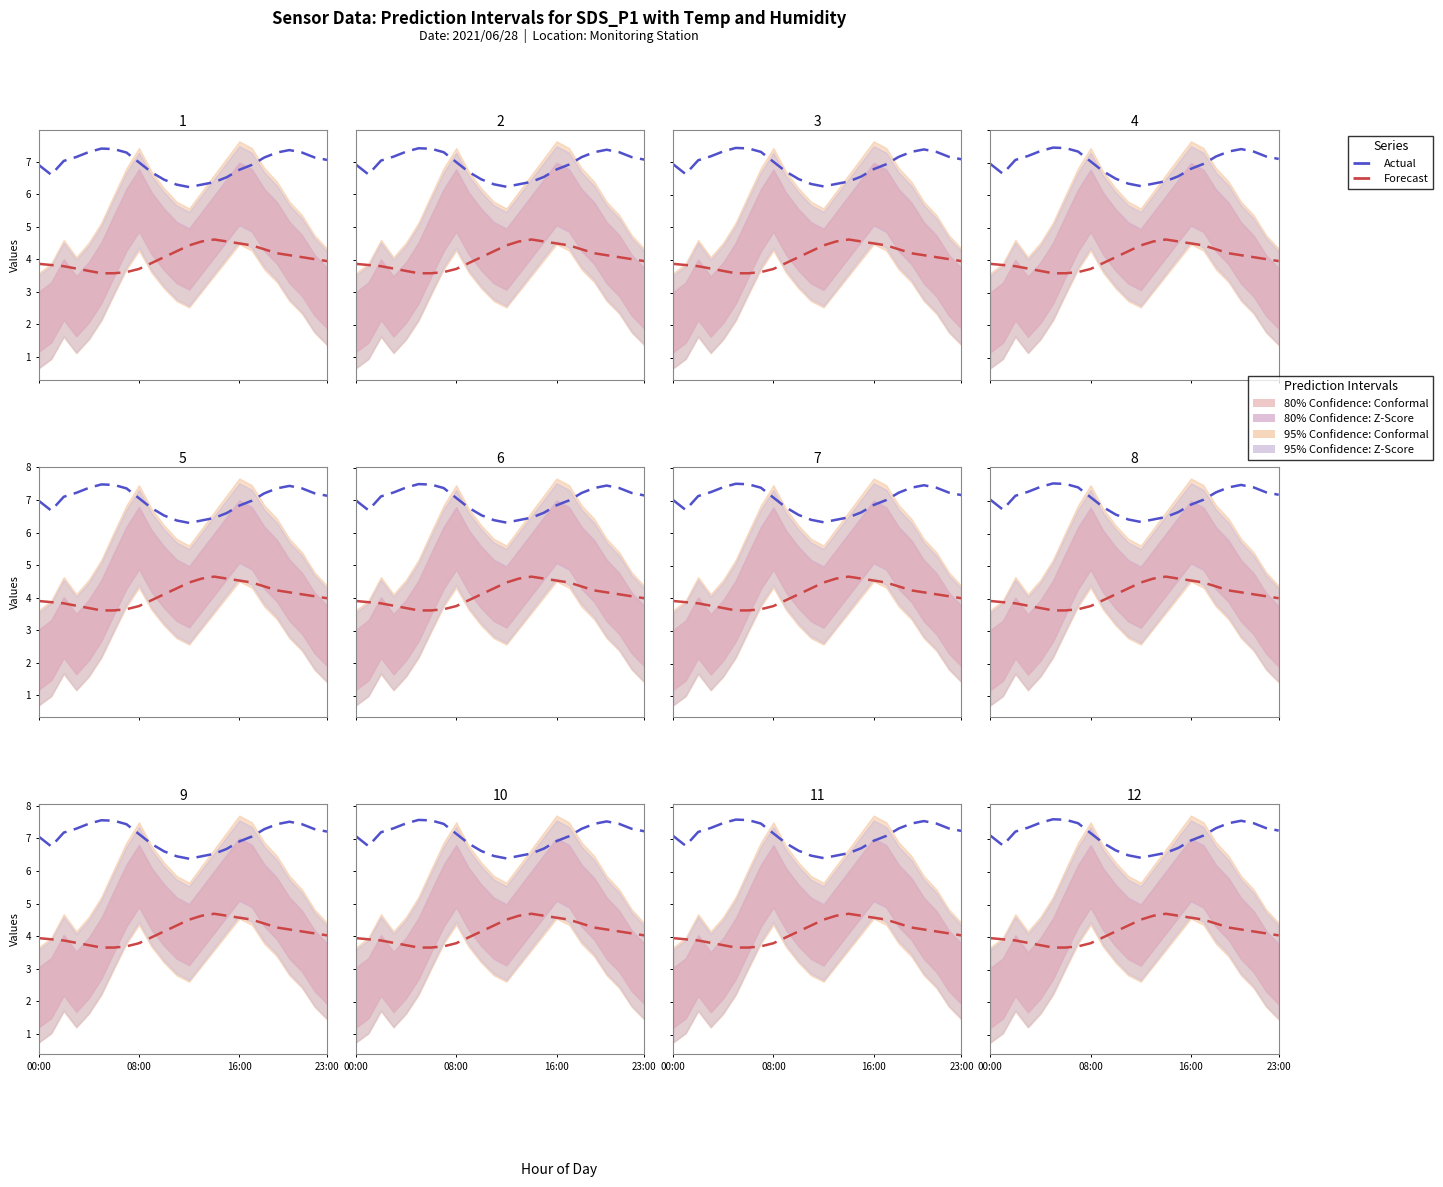

Reading left to right, what are all the values shown in this chart?

Actual: 7.1	6.8	7.2	7.4	7.5	7.6	7.6	7.5	7.2	6.9	6.7	6.5	6.4	6.5	6.6	6.7	7.0	7.1	7.3	7.5	7.6	7.5	7.3	7.3
Forecast: 4.0	3.9	3.9	3.8	3.8	3.7	3.7	3.7	3.8	4.0	4.2	4.4	4.5	4.7	4.7	4.7	4.6	4.5	4.4	4.3	4.2	4.2	4.1	4.1